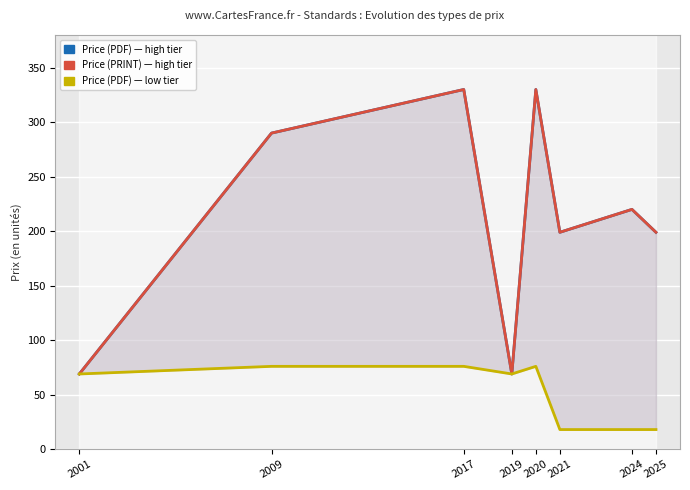

At 2001, list the series in order from smallest to largest.

Price (PDF) High, Price (PRINT) High, Price (PDF) Low